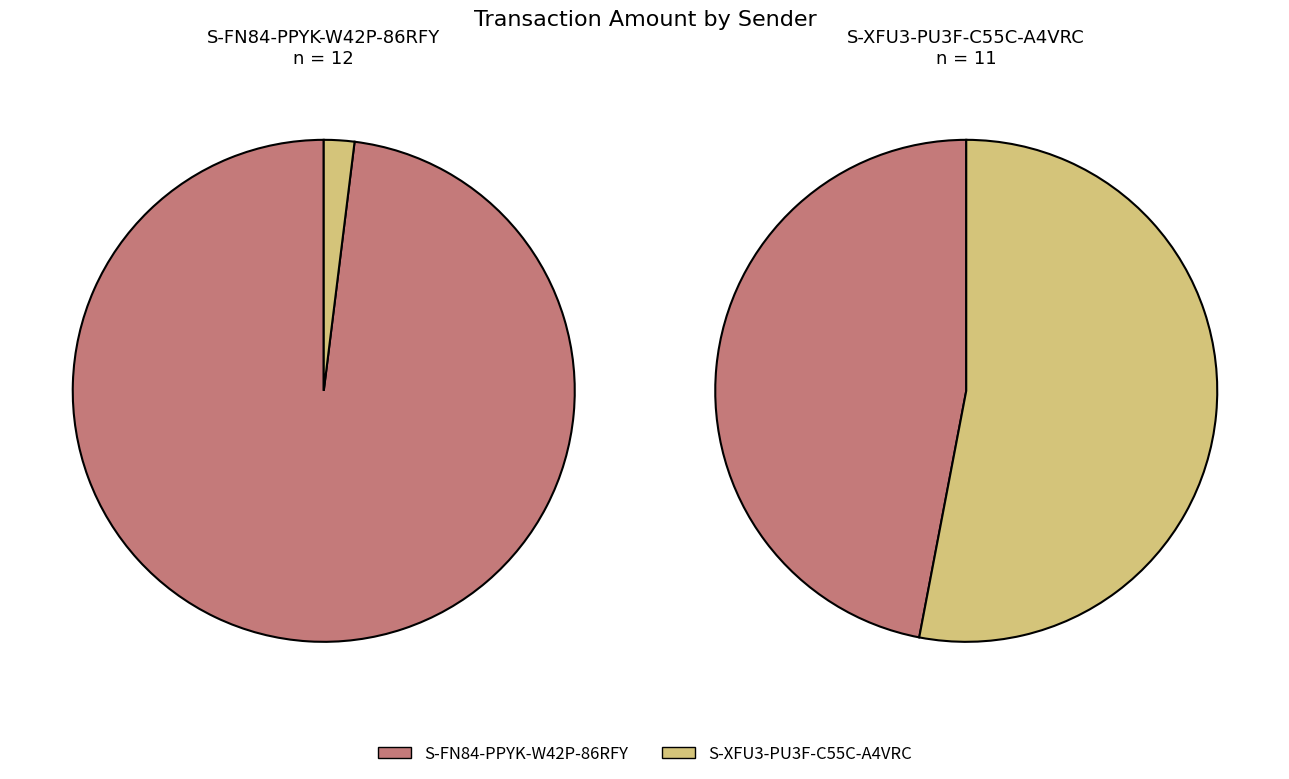

Between 4 and S-FN84-PPYK-W42P-86RFY, which is larger?

S-FN84-PPYK-W42P-86RFY